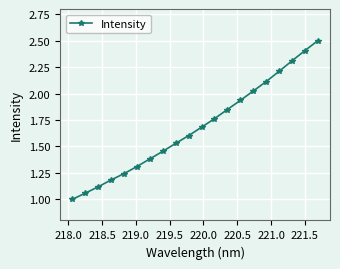

What is the greatest value displayed?

2.5